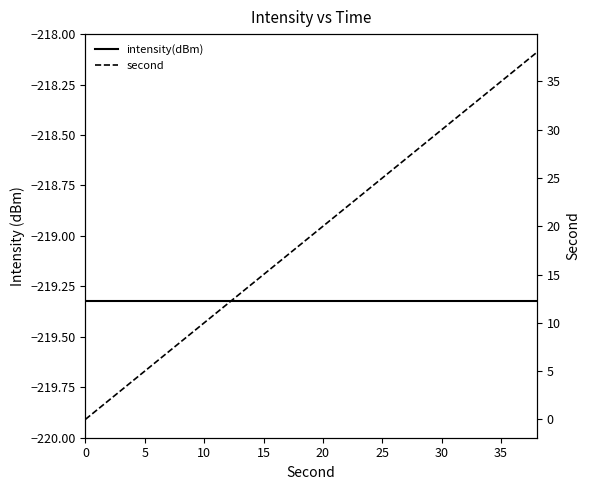

What is the value of the second point at the 5th from the left?

8.0